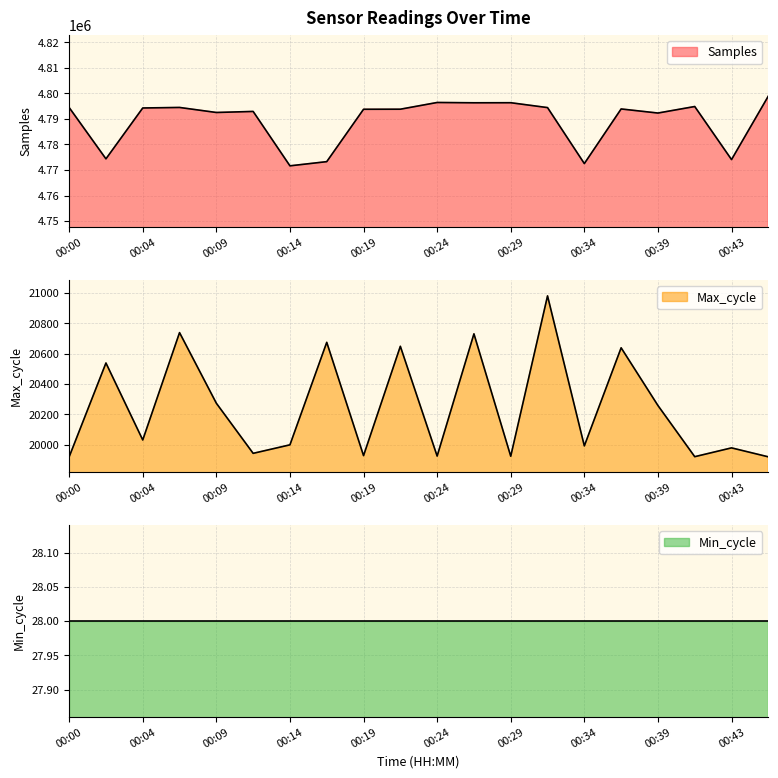

The Samples series shows 7195271 at 00:24. True or false?

False